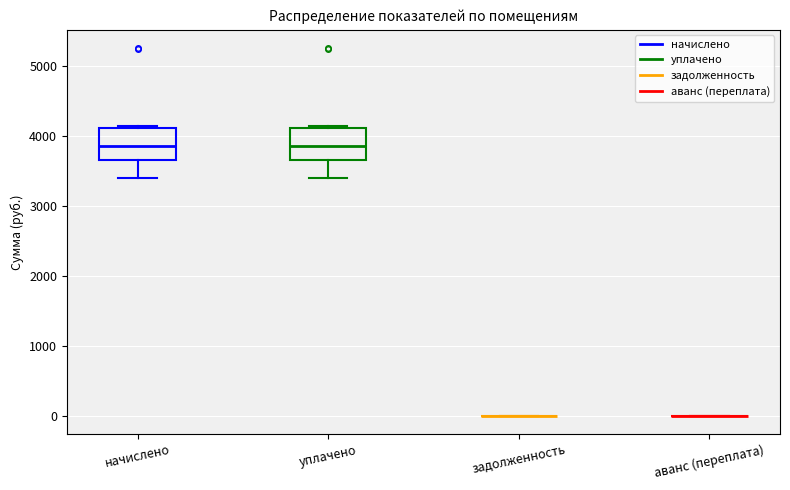

Reading left to right, transcribe this box plot: for each box, give where its median line is, the range the box spans, and where its two whiskers end, as read against the y-axis. The values are not printed on the chart, so give them approximately, as read against the axis.

начислено: median 3900, box 3700 to 4100, whiskers 3400 to 4100
уплачено: median 3900, box 3700 to 4100, whiskers 3400 to 4100
задолженность: box collapsed to a line at 0, whiskers 0 to 0
аванс (переплата): box collapsed to a line at 0, whiskers 0 to 0